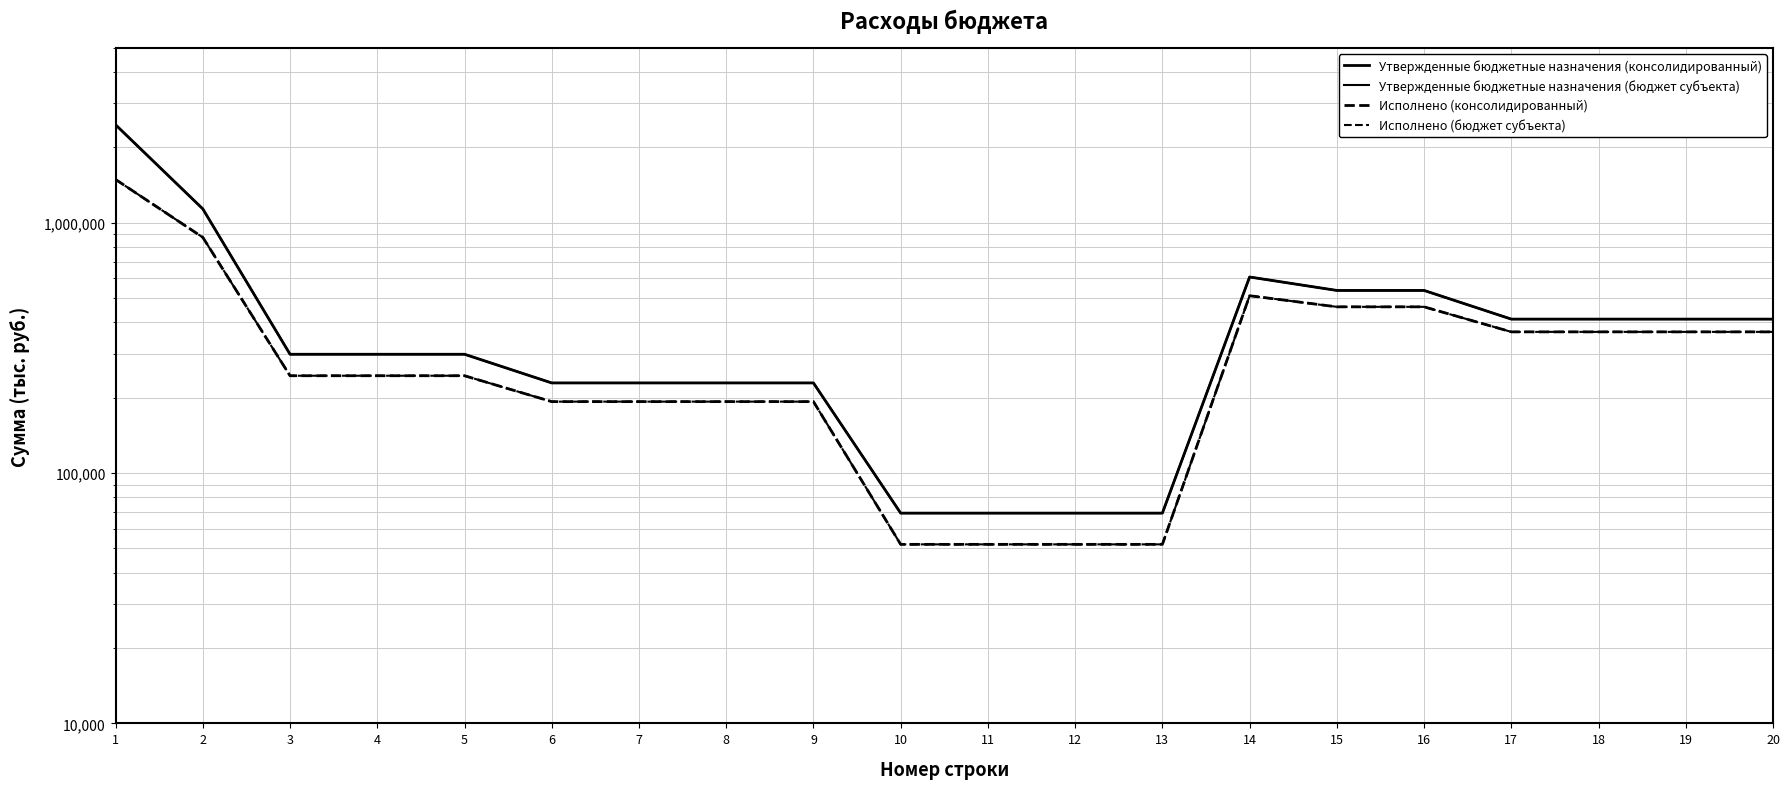

At which category is the sum across all series the highest?

1